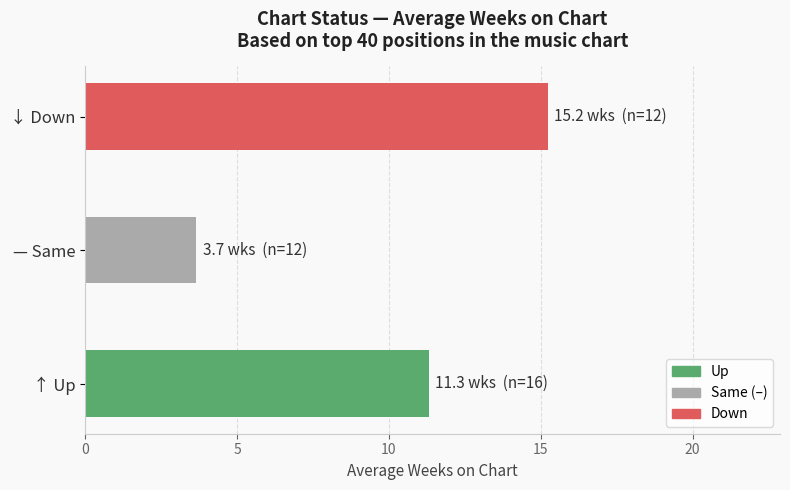

Between ↑ Up and — Same, which is larger?

↑ Up